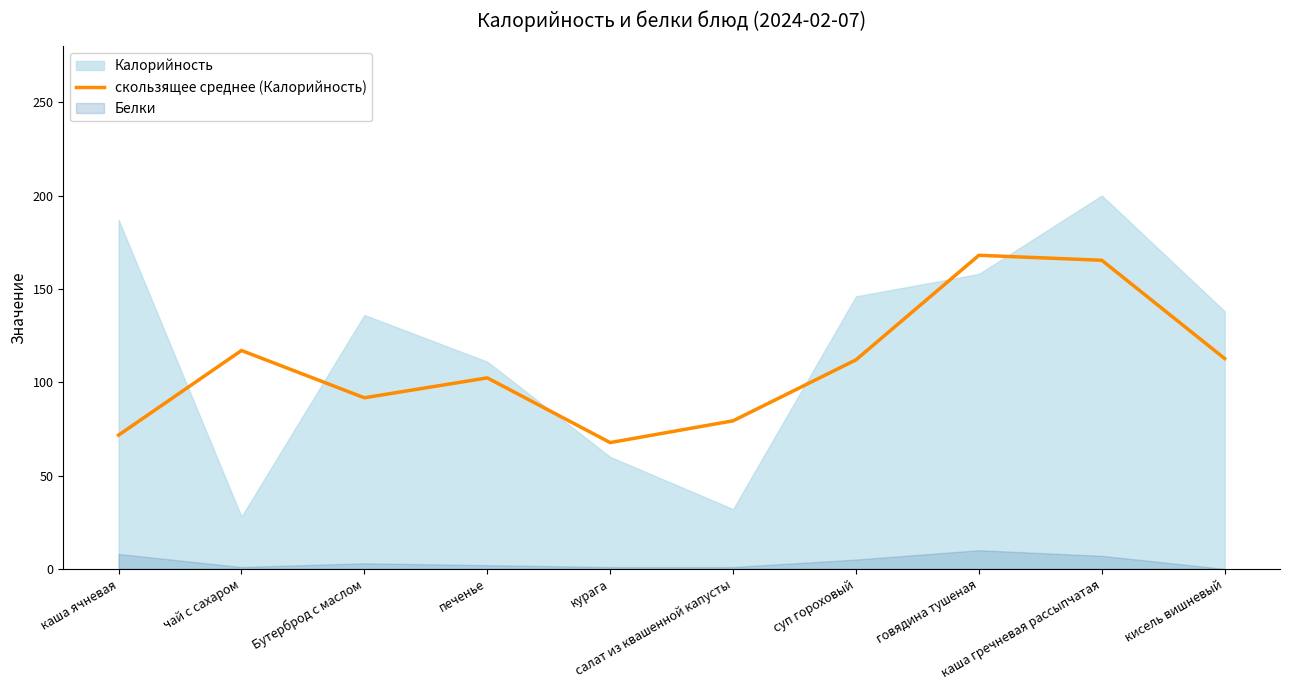

At which category does the data reach its first local valley?

Бутерброд с маслом